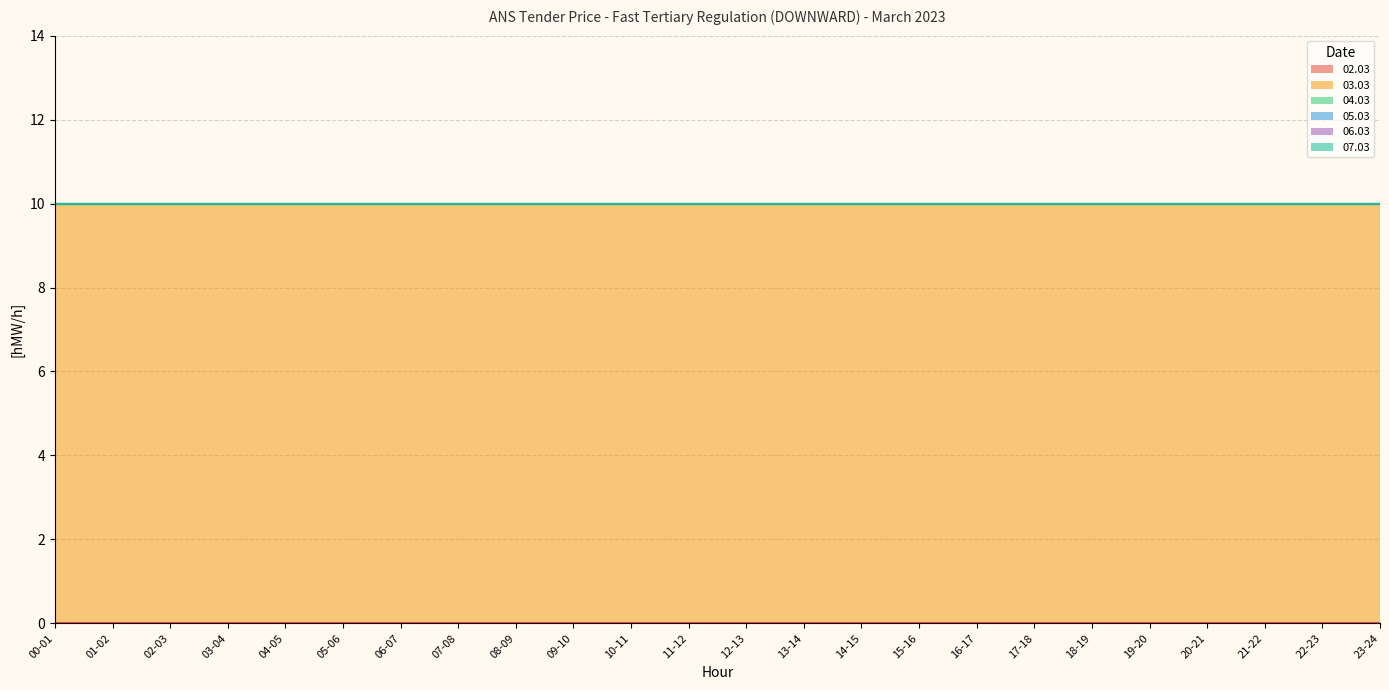

What position from the left is 21-22?

22